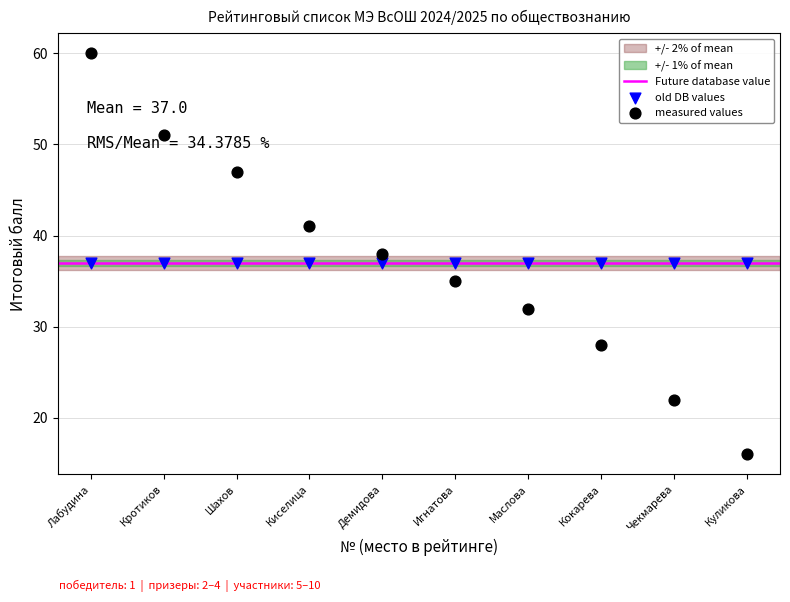

Which series reaches the maximum Y coordinate?

measured values